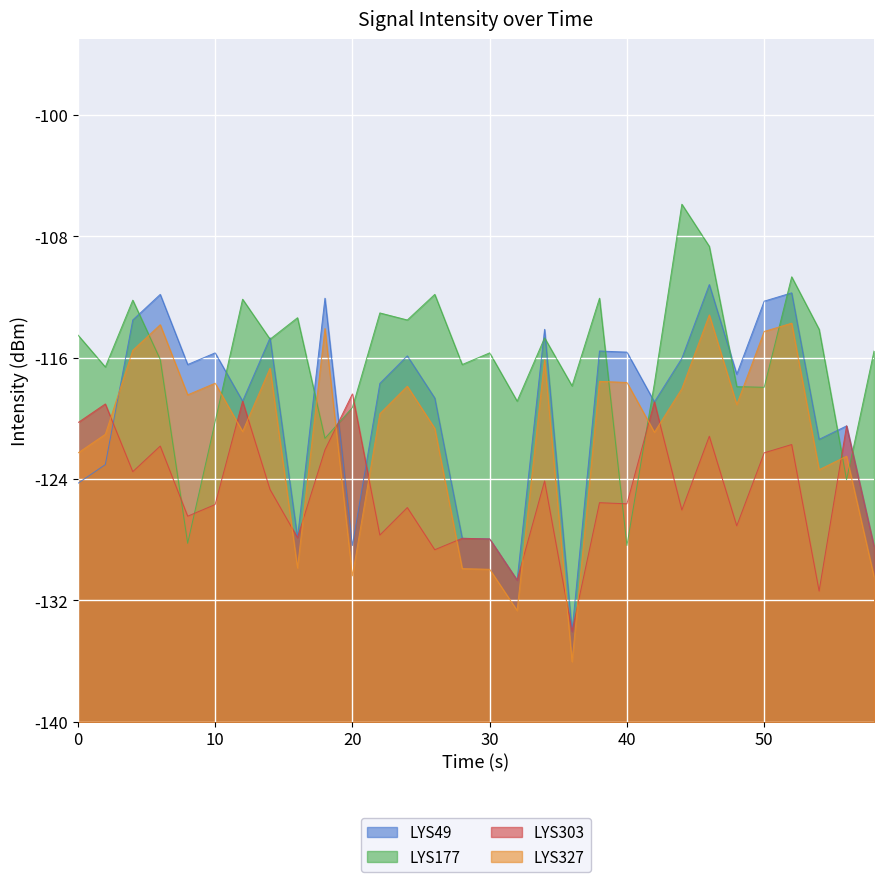

Count the number of categories in the chart.

30